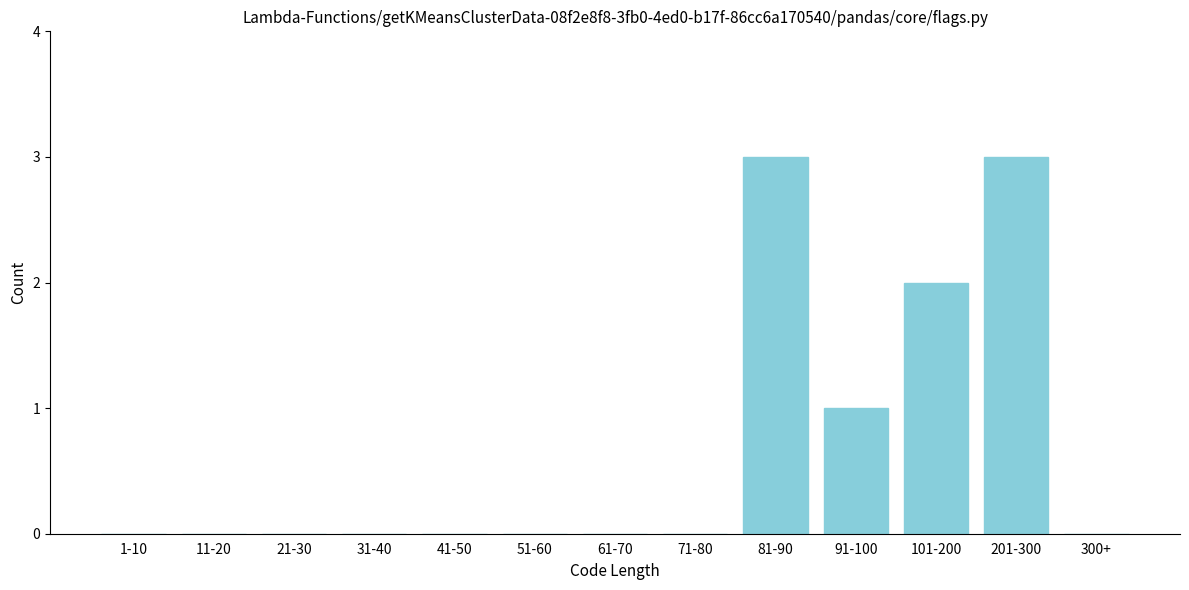

Reading right to left, transcribe all the data shown in this chart.

300+=0	201-300=3	101-200=2	91-100=1	81-90=3	71-80=0	61-70=0	51-60=0	41-50=0	31-40=0	21-30=0	11-20=0	1-10=0